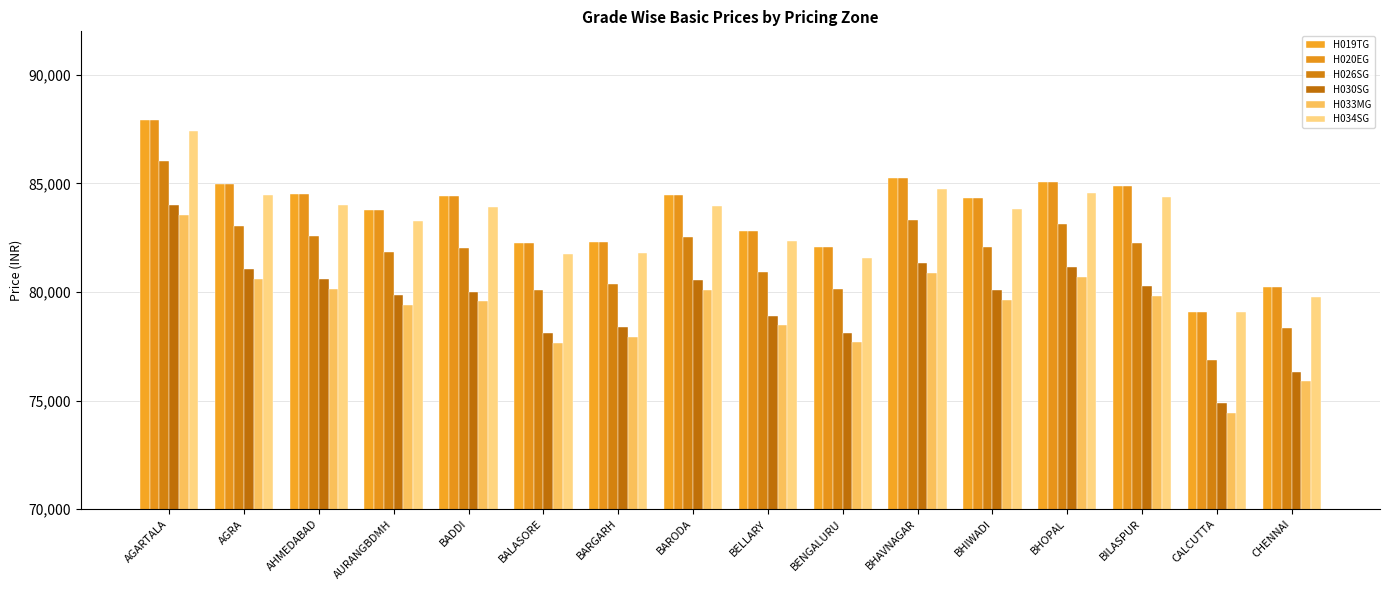

What is the label of the 5th bar from the left?

BADDI